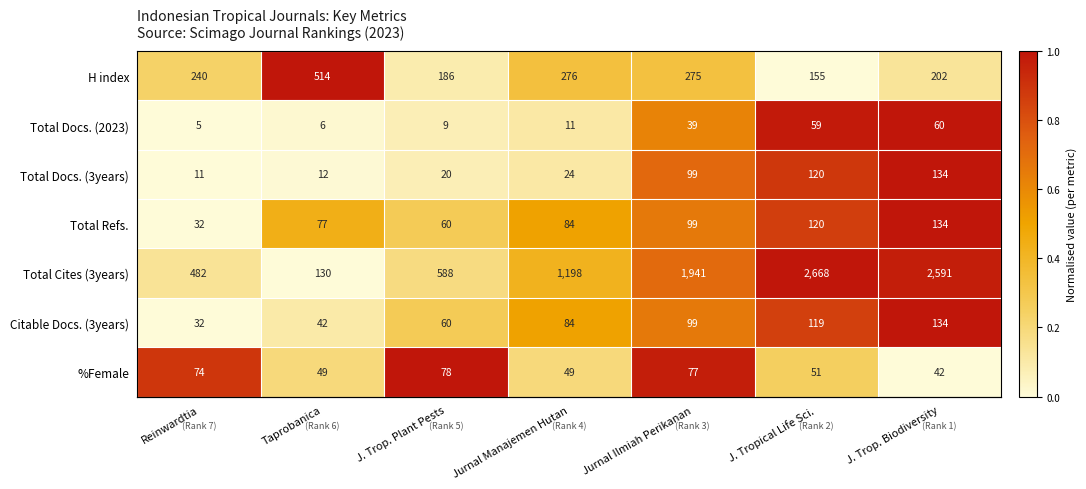

Which series has the largest total across all categories?

Total Cites (3years)